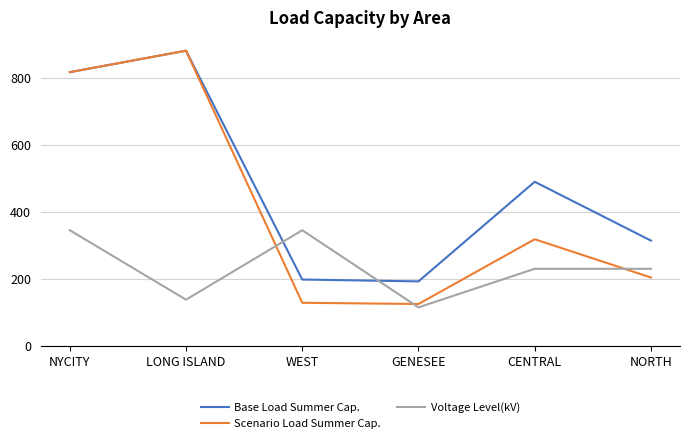

List the series in order of their overall mean, lowest first.

Voltage Level(kV), Scenario Load Summer Cap., Base Load Summer Cap.